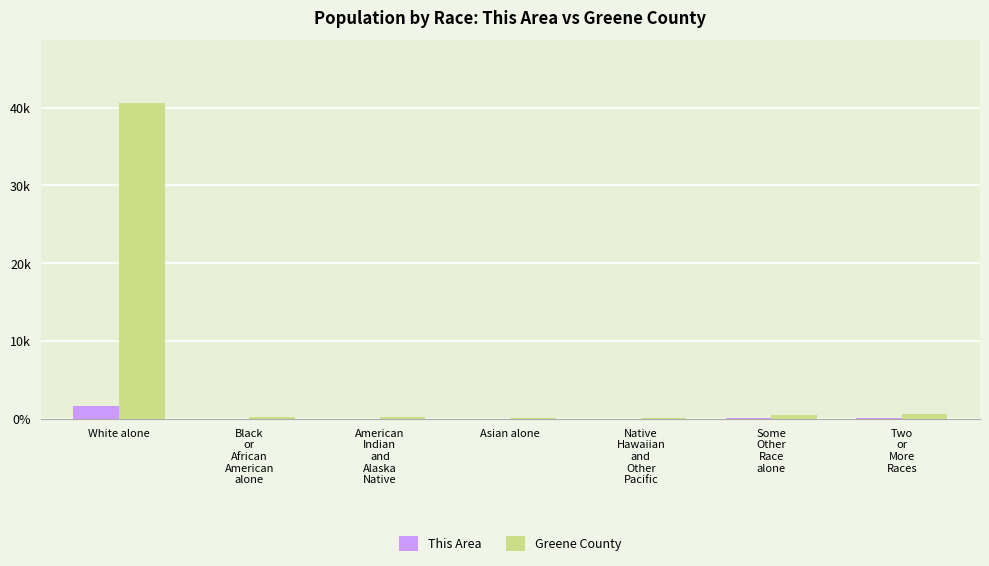

Reading left to right, transcribe all the data shown in this chart.

This Area: 1650	0	1	1	0	10	23
Greene County: 40578	233	209	108	7	390	565